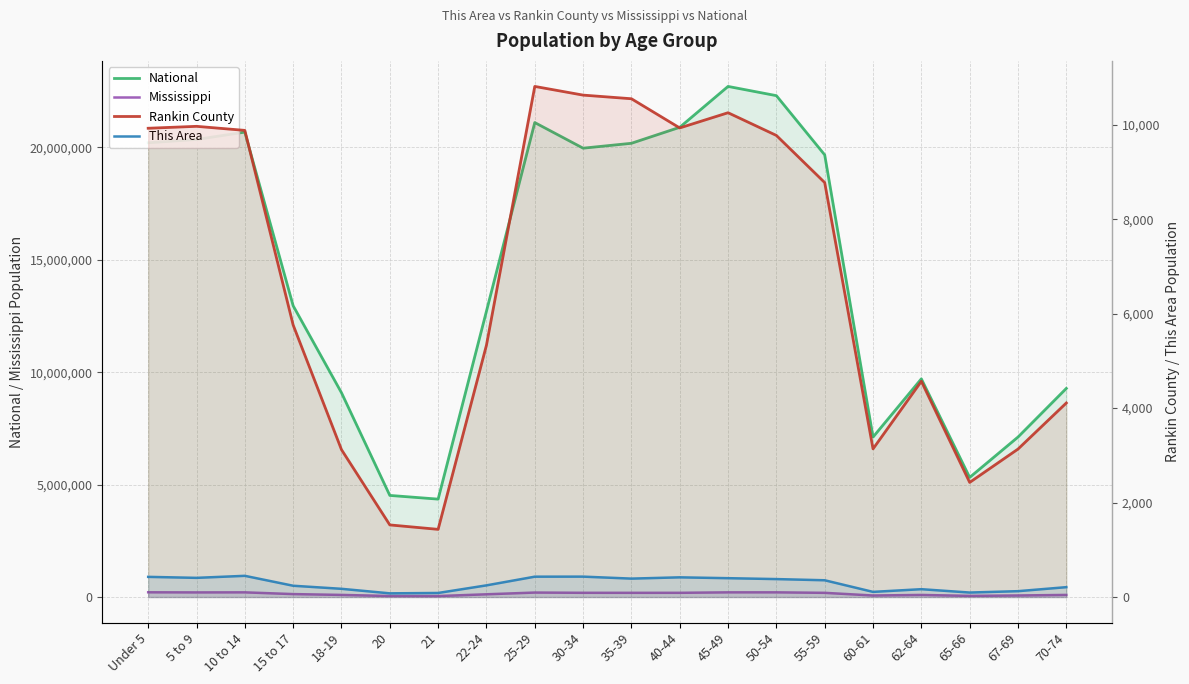

What is the minimum value shown in the chart?

78